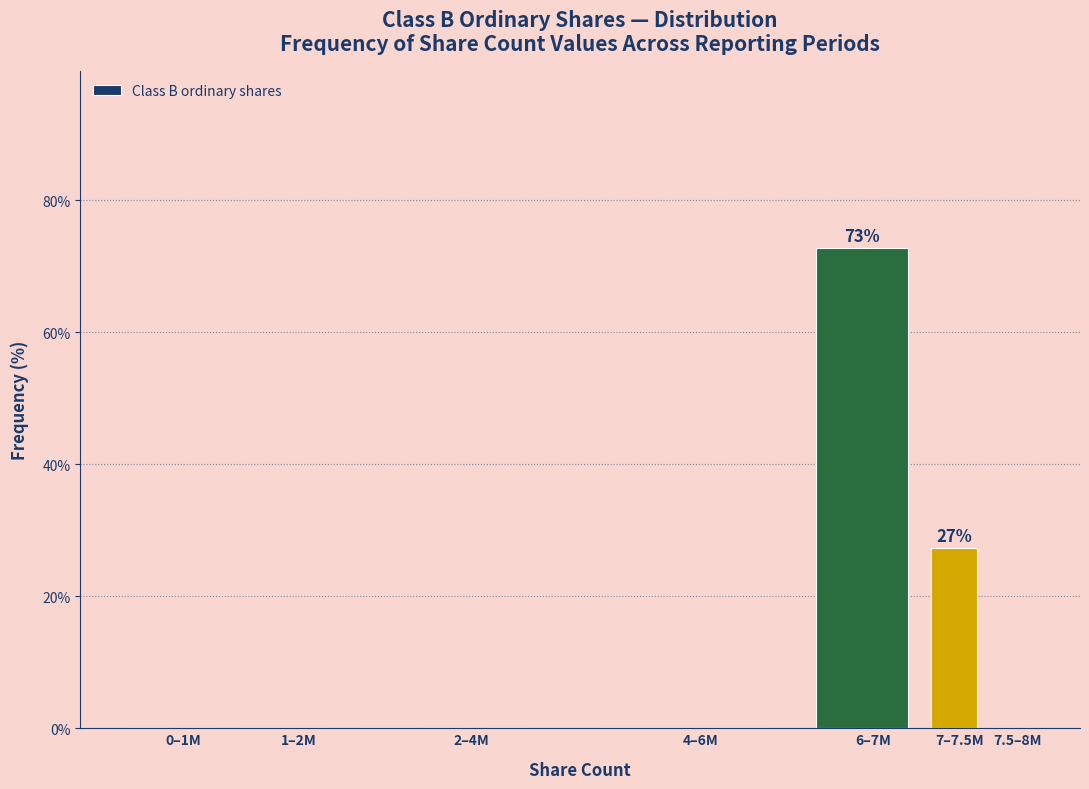

Reading right to left, what are all the values shown in this chart?

7.5–8M=0.0	7–7.5M=27.3	6–7M=72.7	4–6M=0.0	2–4M=0.0	1–2M=0.0	0–1M=0.0